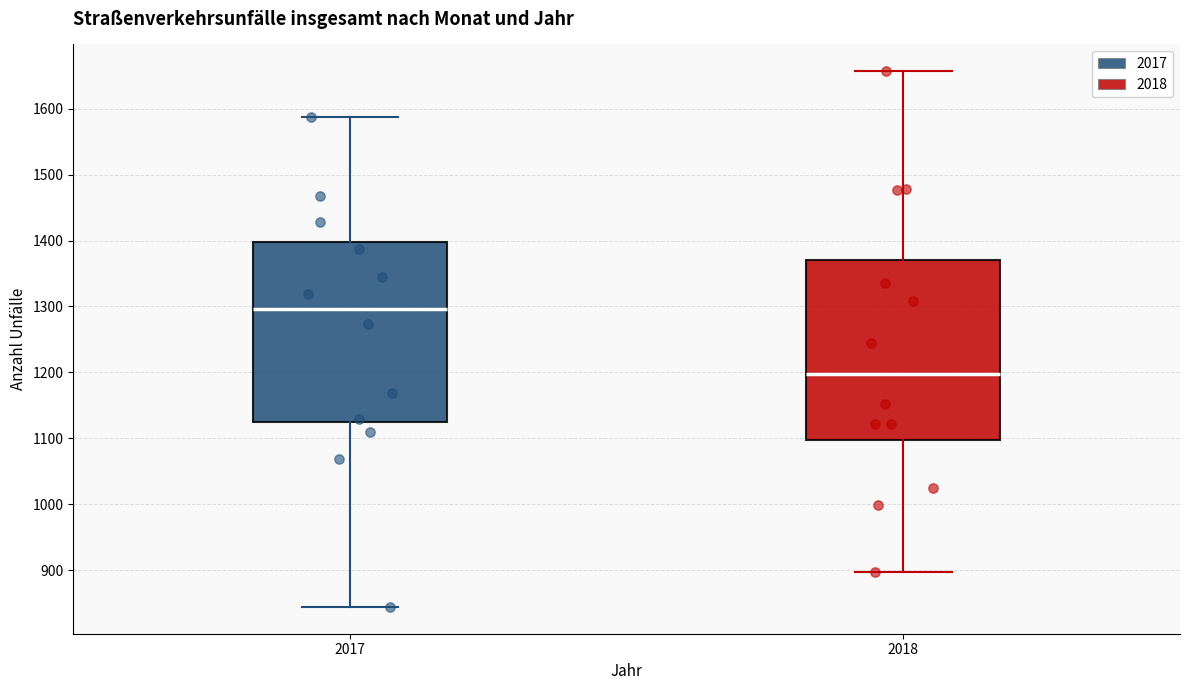

Reading left to right, read every box against the y-axis: the position of its median line, the range the box covers, and the ends of its whiskers. The values are not printed on the chart, so give them approximately, as read against the axis.

2017: median 1300, box 1120 to 1400, whiskers 840 to 1590
2018: median 1200, box 1100 to 1370, whiskers 900 to 1660